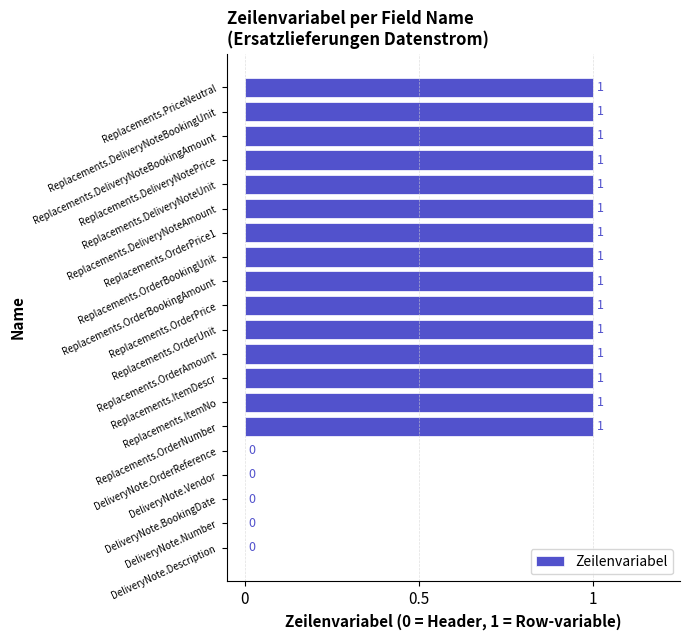

How many data points does each series have?

20